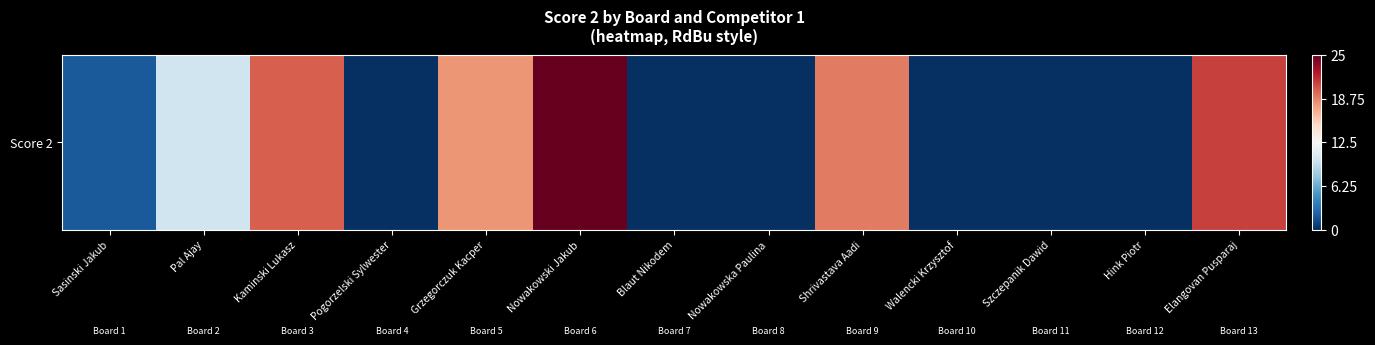

True or false: the data shows 0 at Blaut Nikodem.

True